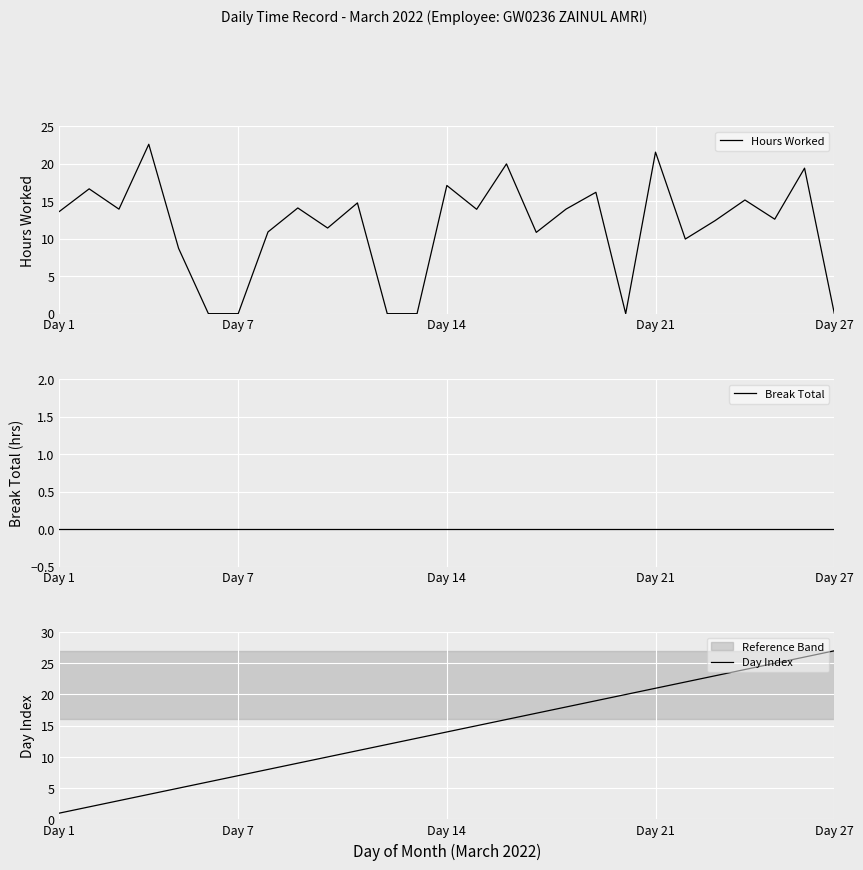

How many distinct data groups are displayed?

3